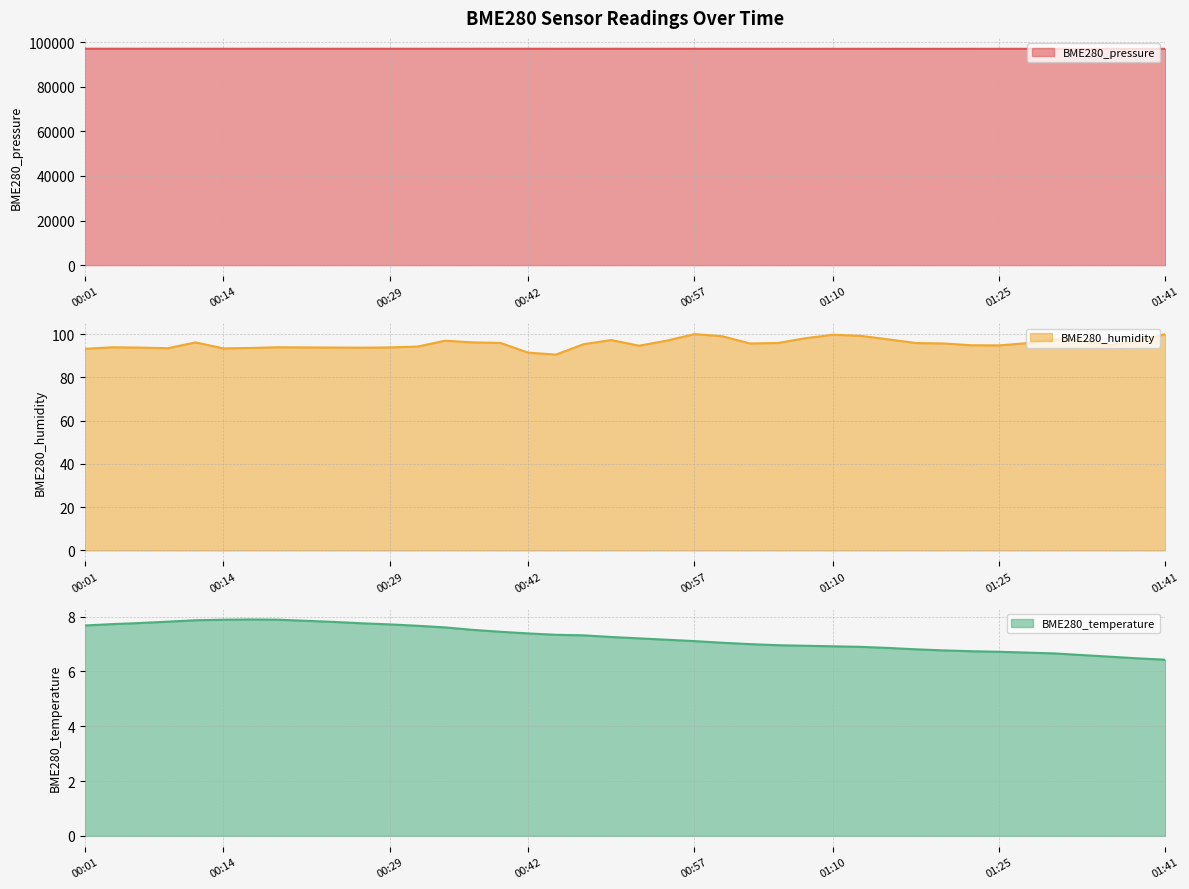

The value of BME280_pressure at 00:01 is 150558.5. True or false?

False